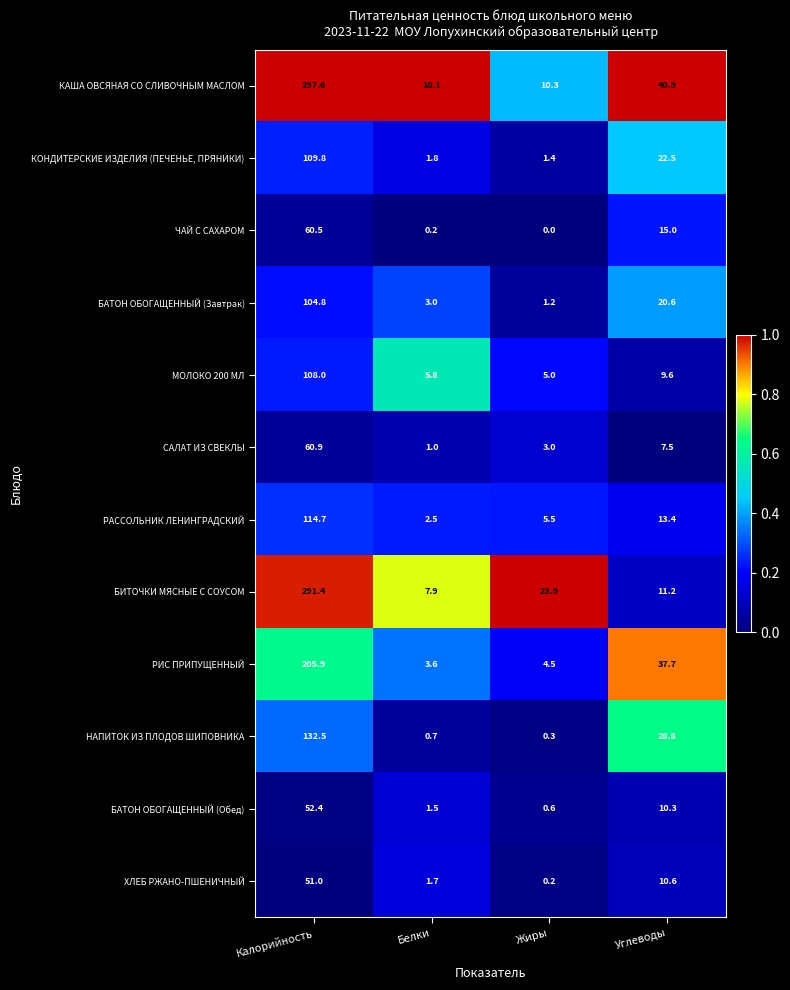

What is the difference between the highest and lowest values at Белки?

9.9